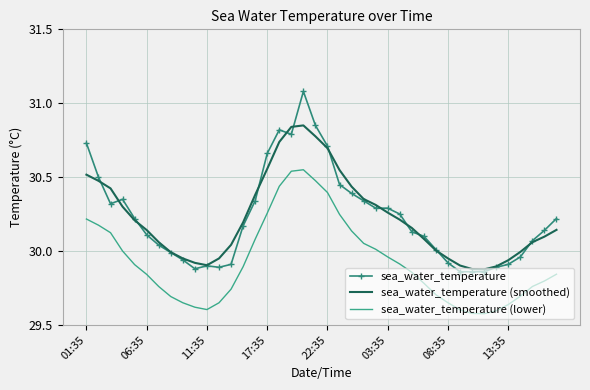

Which series has the largest range (max minus min)?

sea_water_temperature